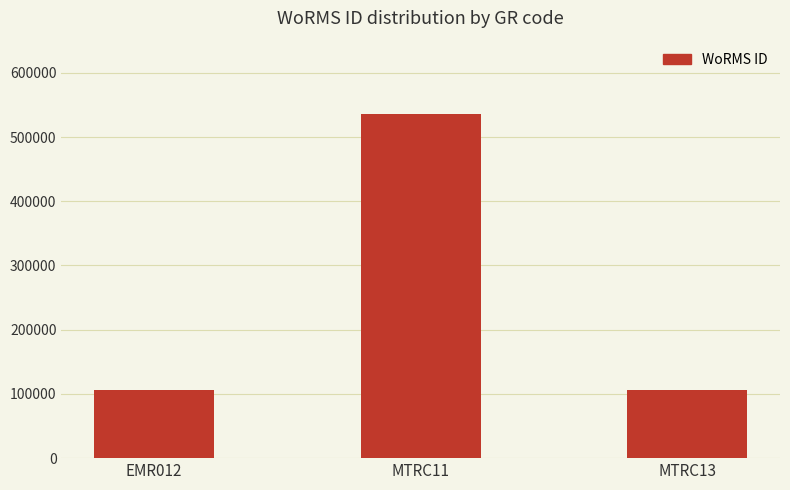

What is the average value?

249271